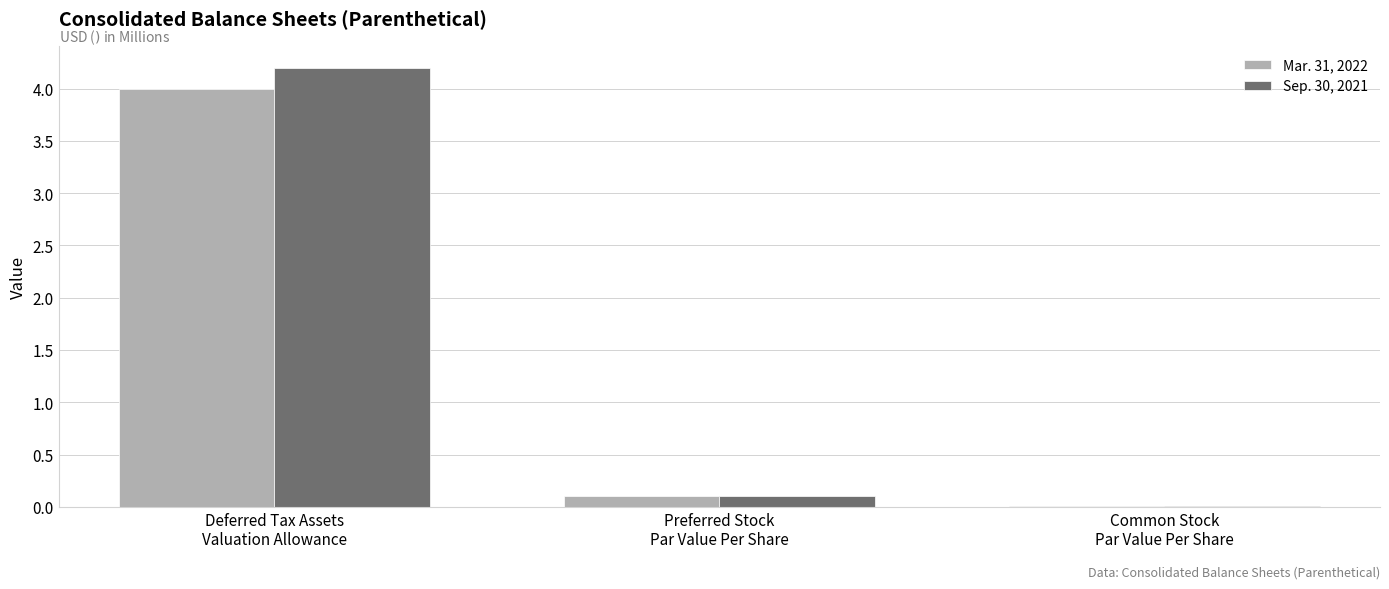

What is the highest value of the Sep. 30, 2021 series?

4.2